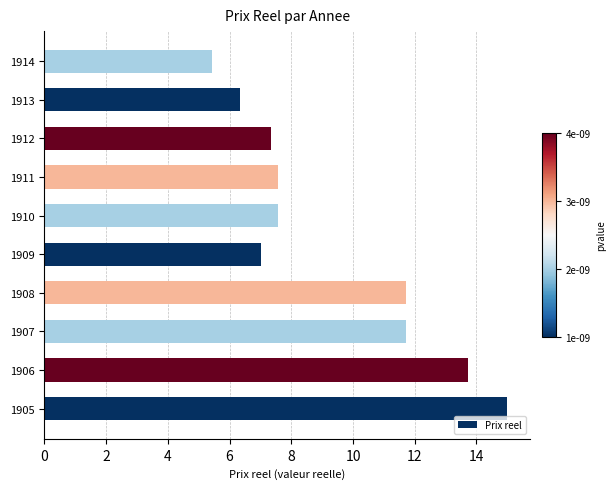

Reading bottom to top, what are all the values shown in this chart?

15.0	13.7	11.7	11.7	7.0	7.6	7.6	7.4	6.3	5.4